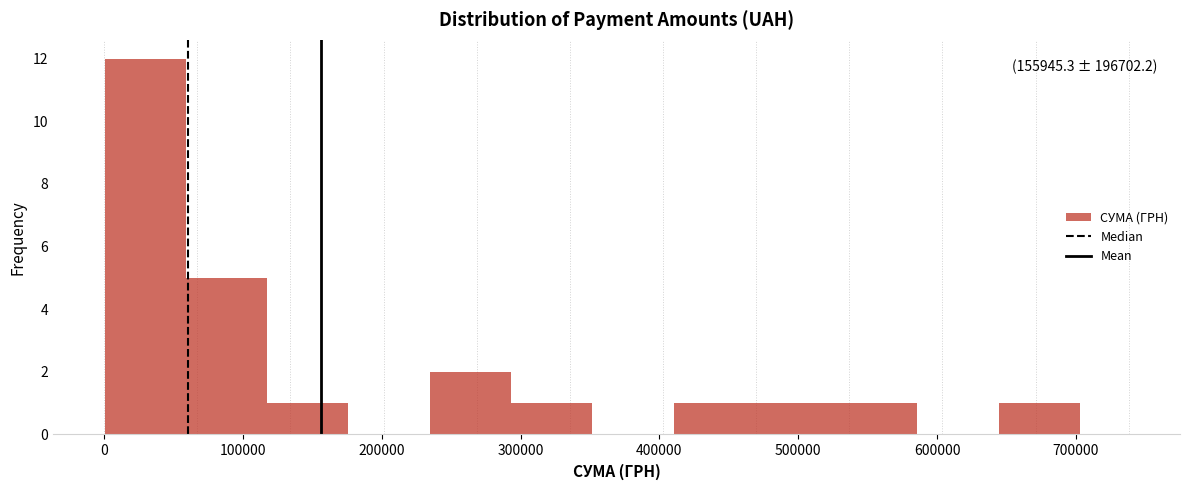

Over which range of the x-axis is the bar tallest?

0 to 60000